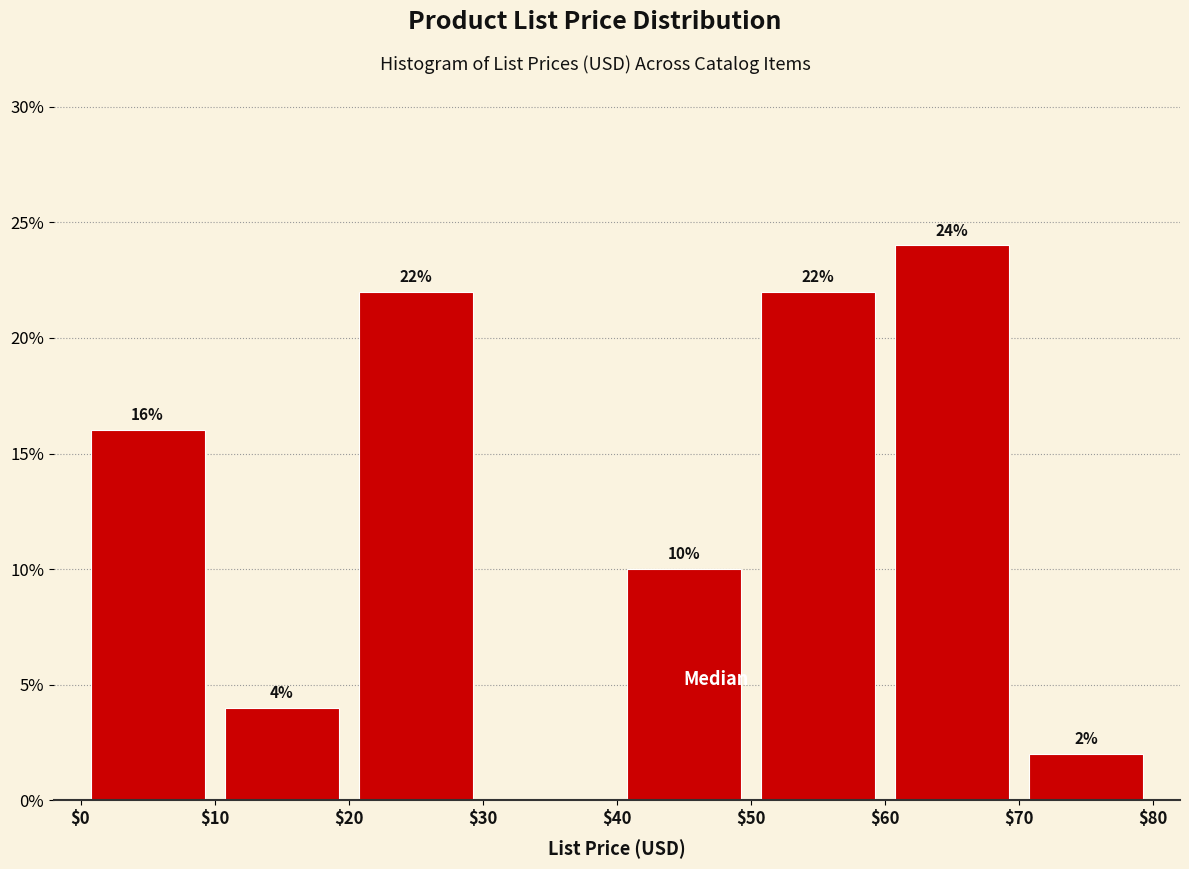

Which range on the x-axis has the tallest bar?

$60 to $70